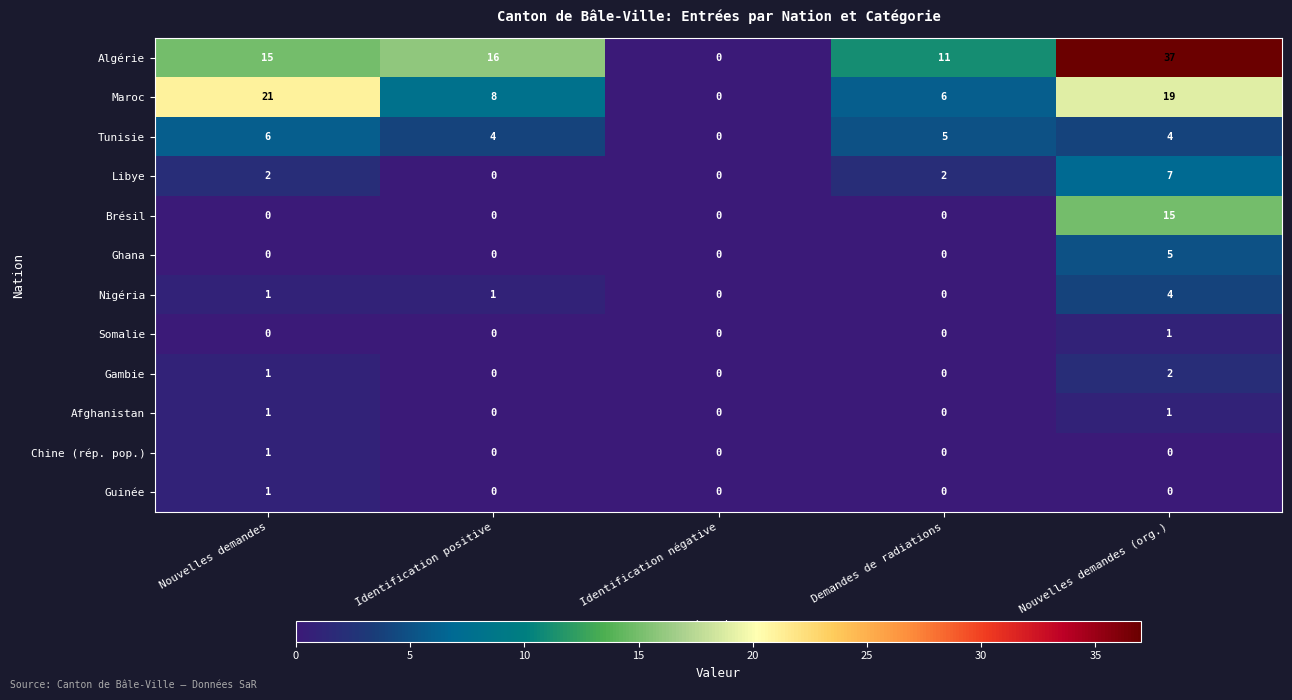

Between Demandes de radiations and Nouvelles demandes (org.), which series saw the biggest shift?

Algérie